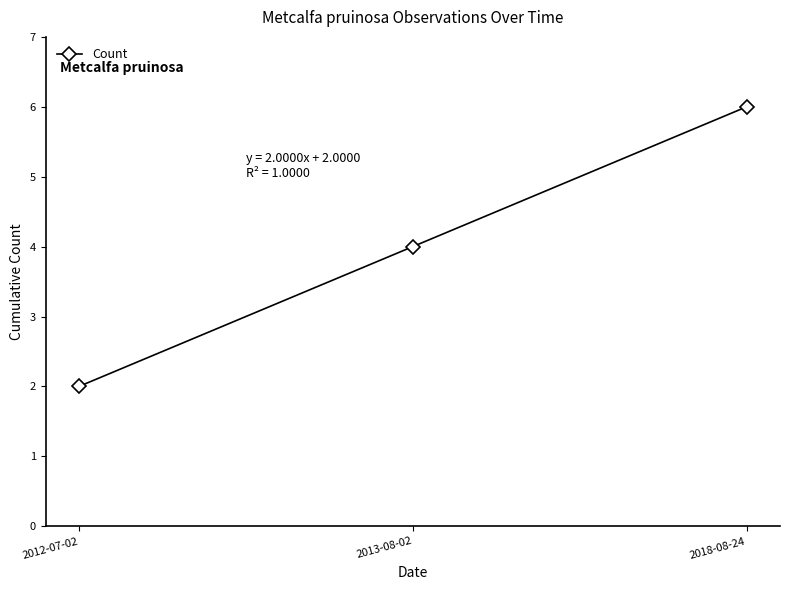

What is the label of the 1st point from the left?

2012-07-02